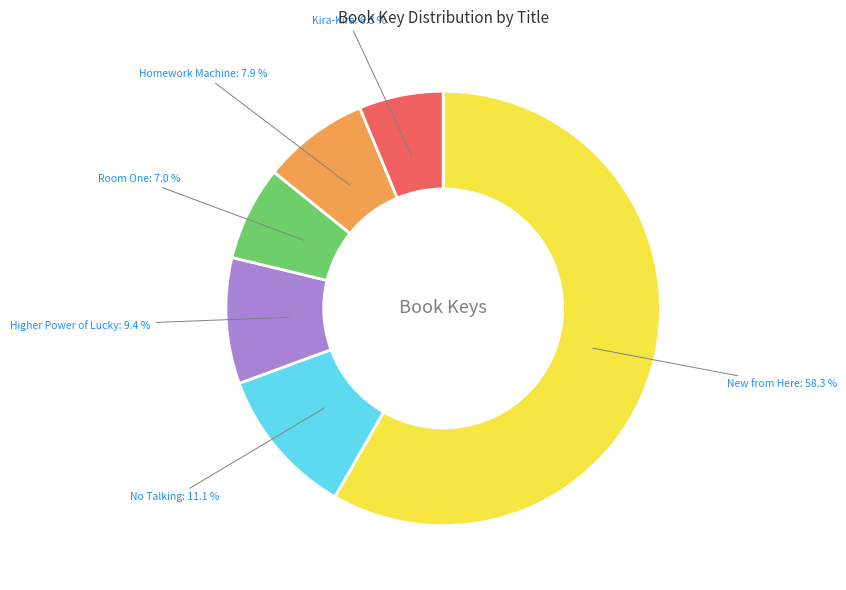

What percentage is NOT represented by No Talking?

88.9%